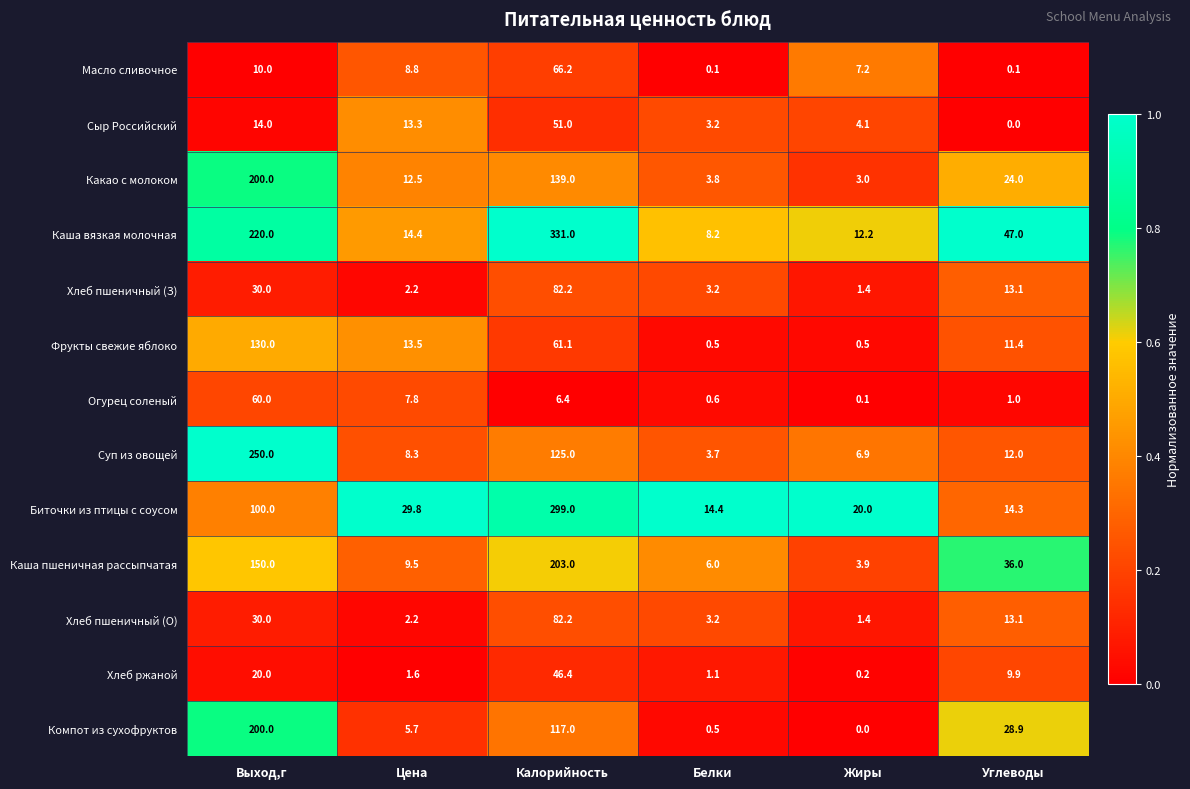

How many data points does each series have?

6